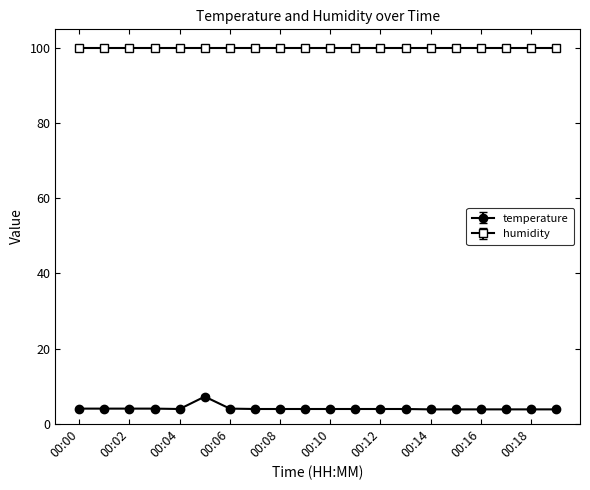

What is the difference between the maximum and minimum values in the temperature series?

3.4